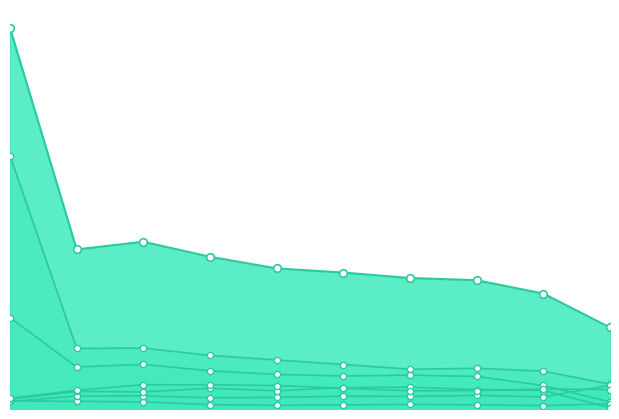

What is the total value across all series at 9?

1.1